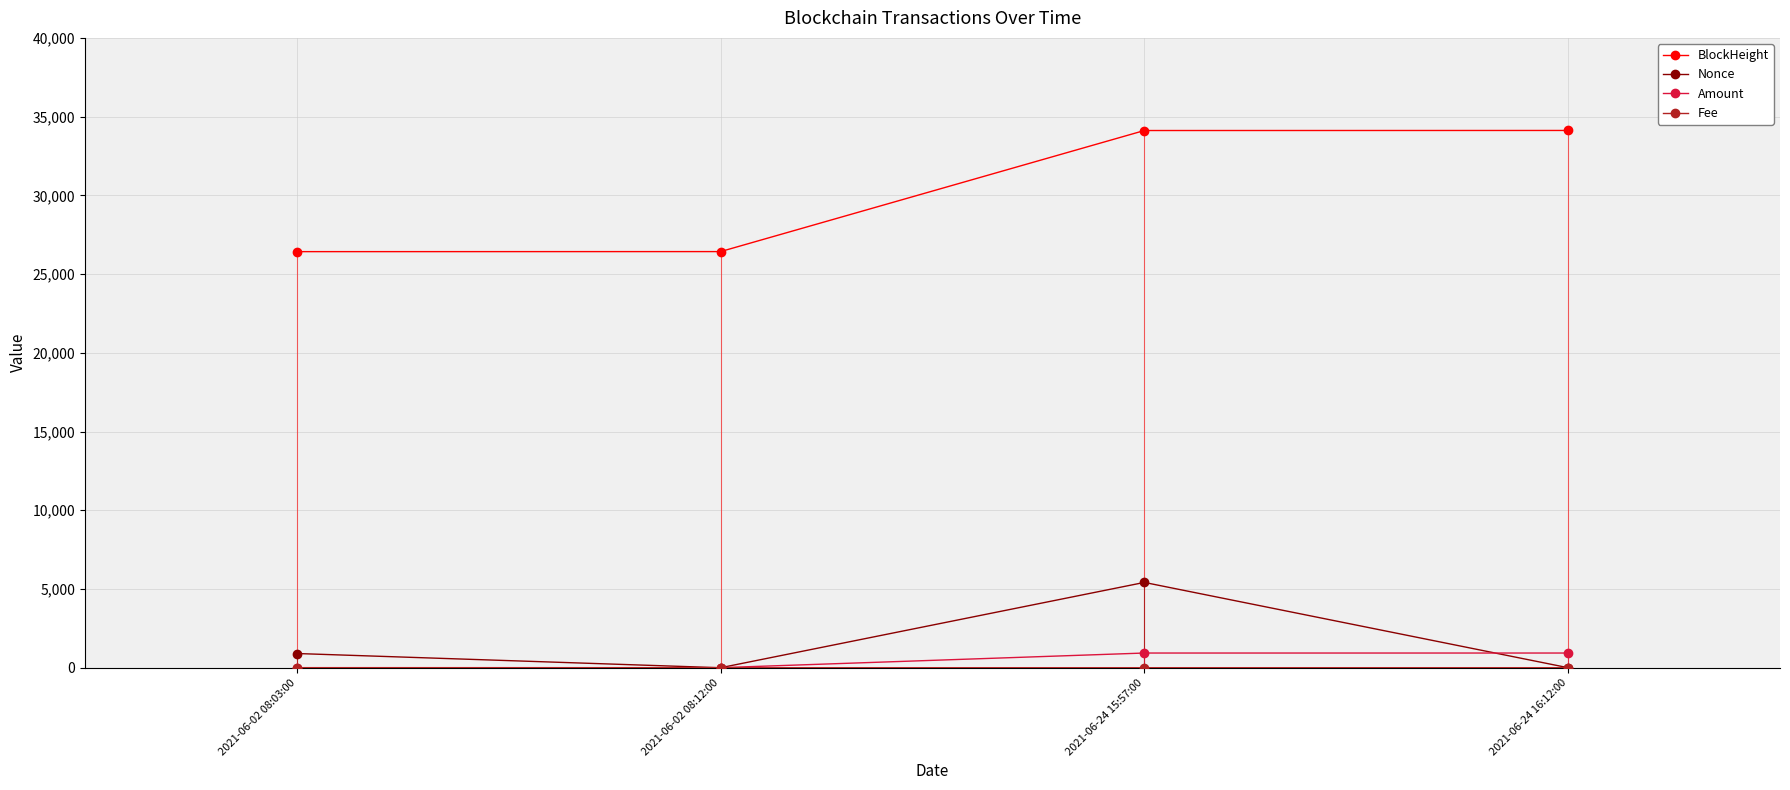

The BlockHeight series shows 26425.0 at 2021-06-02 08:03:00. True or false?

True